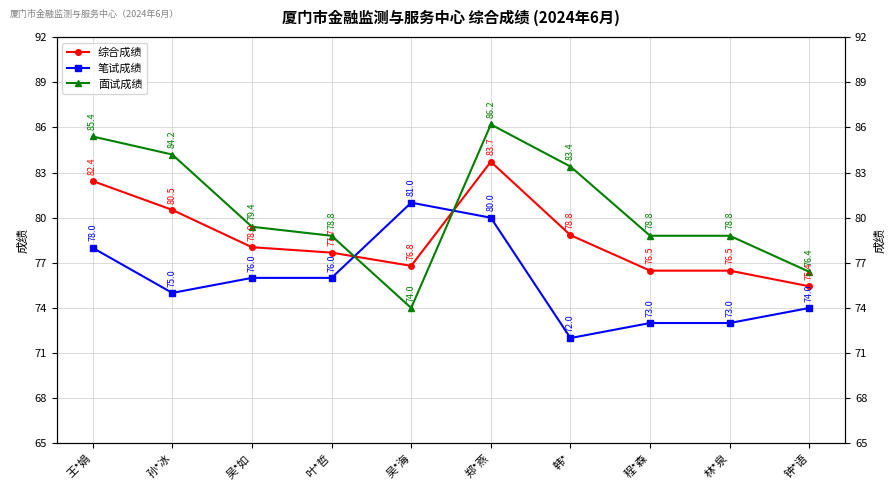

What is the label of the 2nd point from the right?

林*泉